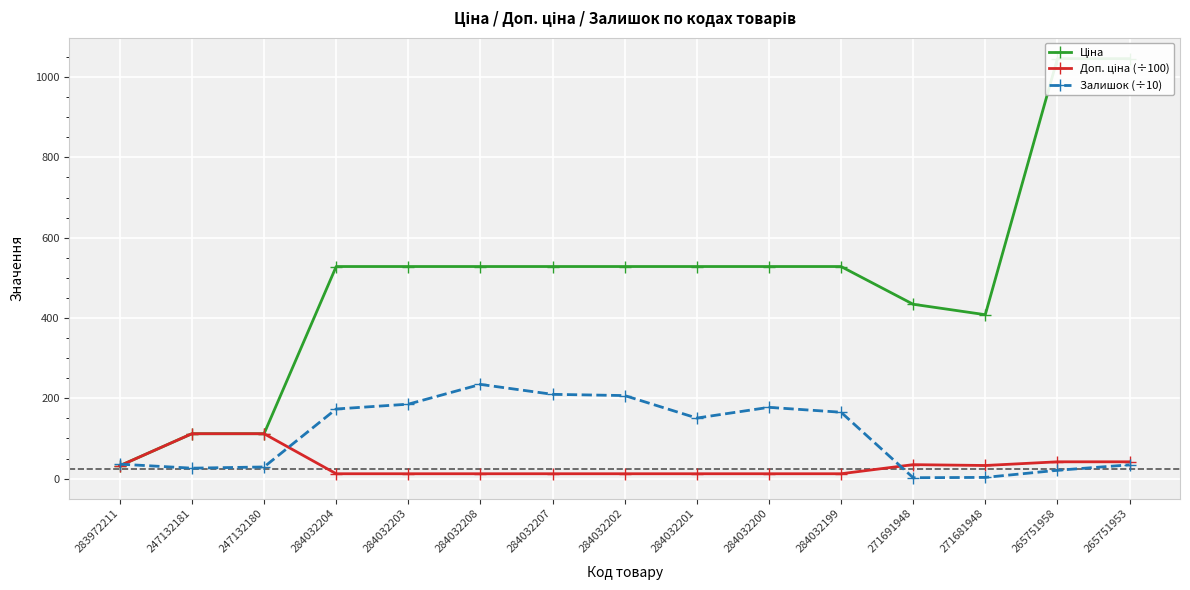

What is the average value of the Залишок (÷10) series?

110.3